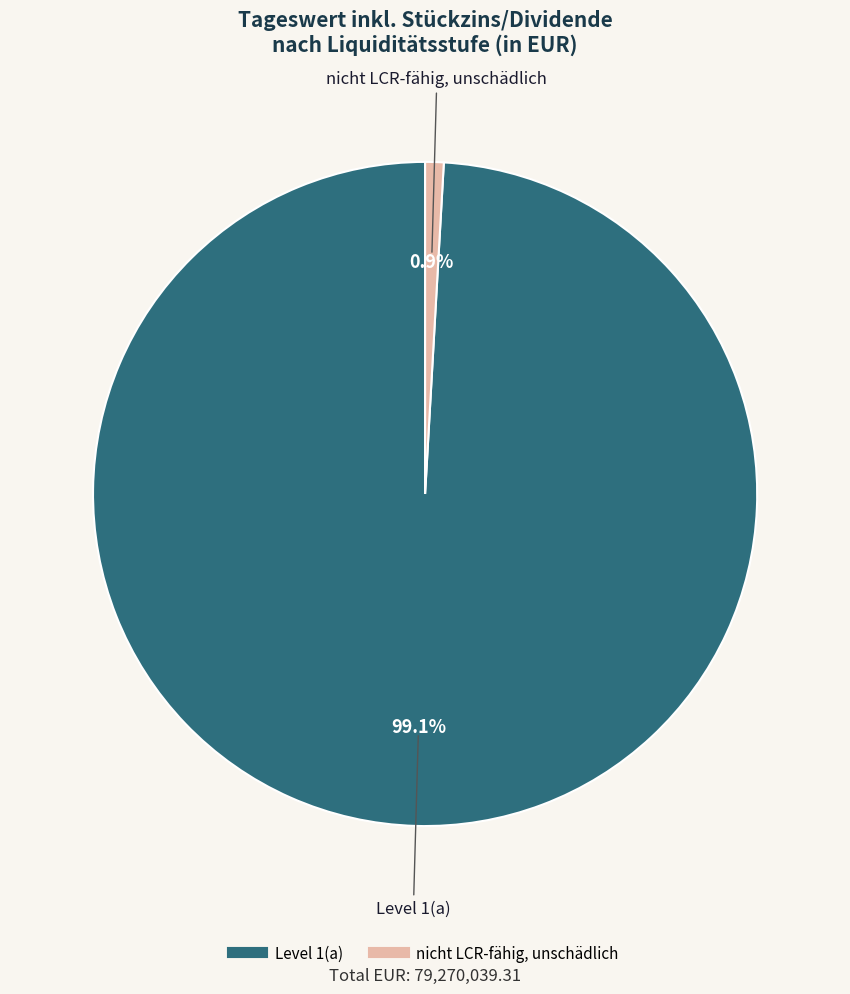

Which category has the smallest portion of the pie?

nicht LCR-fähig, unschädlich